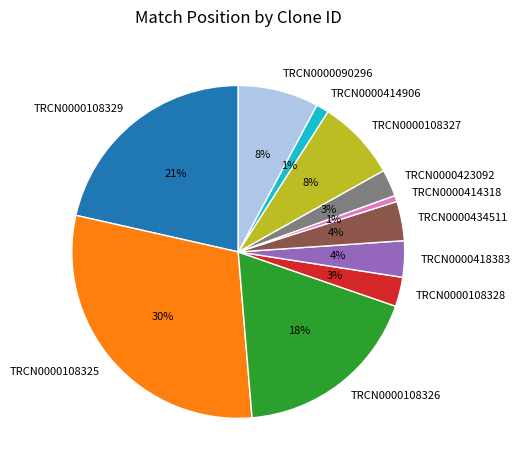

What percentage is the TRCN0000434511 slice, to the nearest percent?

4%